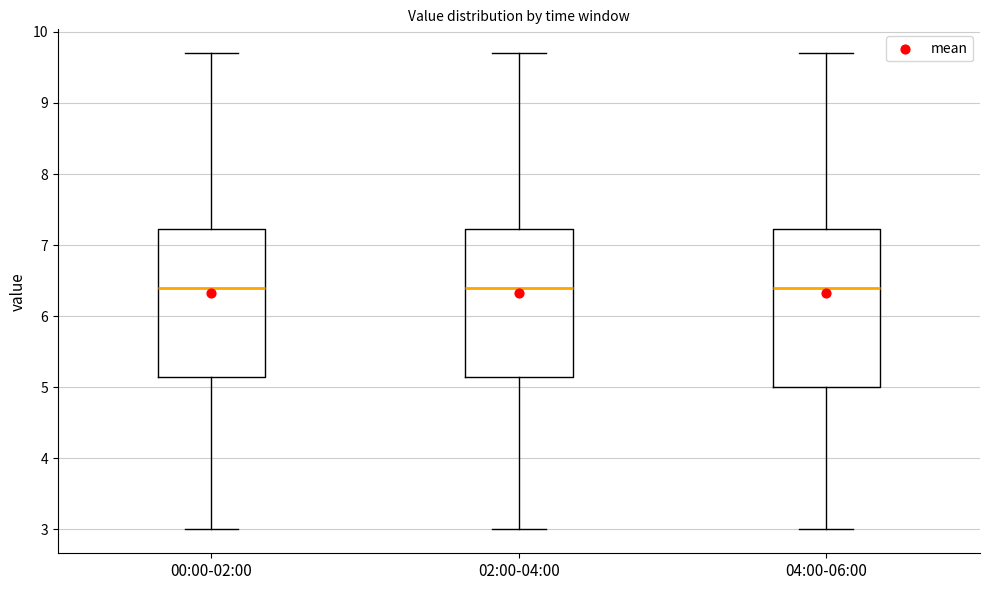

Reading left to right, read every box against the y-axis: the position of its median line, the range the box covers, and the ends of its whiskers. The values are not printed on the chart, so give them approximately, as read against the axis.

00:00-02:00: median 6.4, box 5.2 to 7.2, whiskers 3.0 to 9.7
02:00-04:00: median 6.4, box 5.2 to 7.2, whiskers 3.0 to 9.7
04:00-06:00: median 6.4, box 5.0 to 7.2, whiskers 3.0 to 9.7